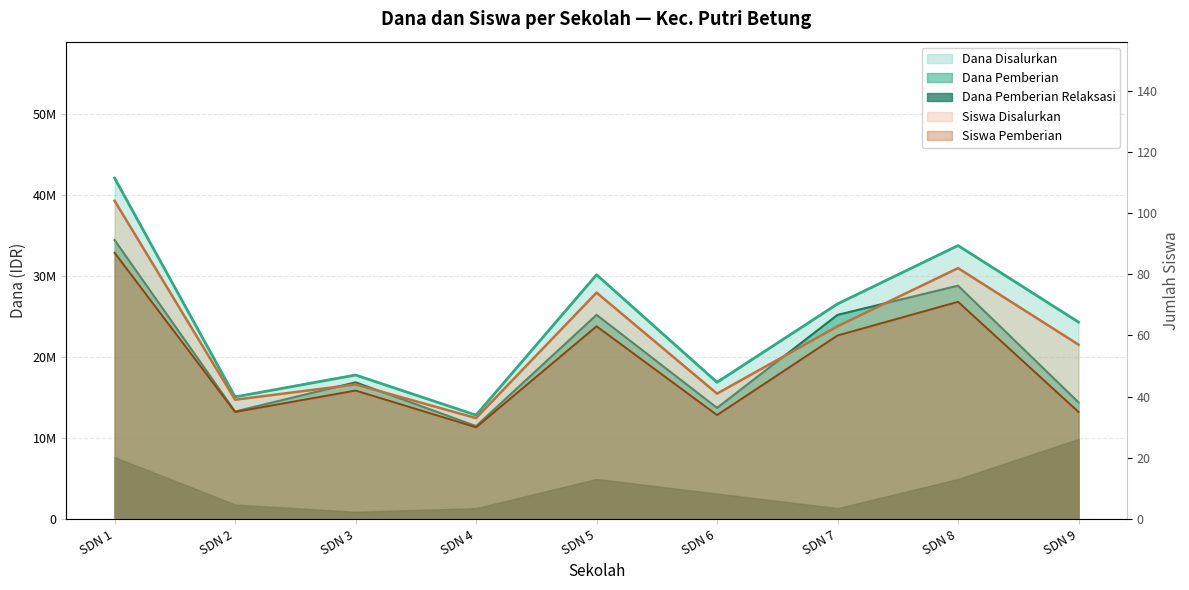

What is the smallest value displayed?

30